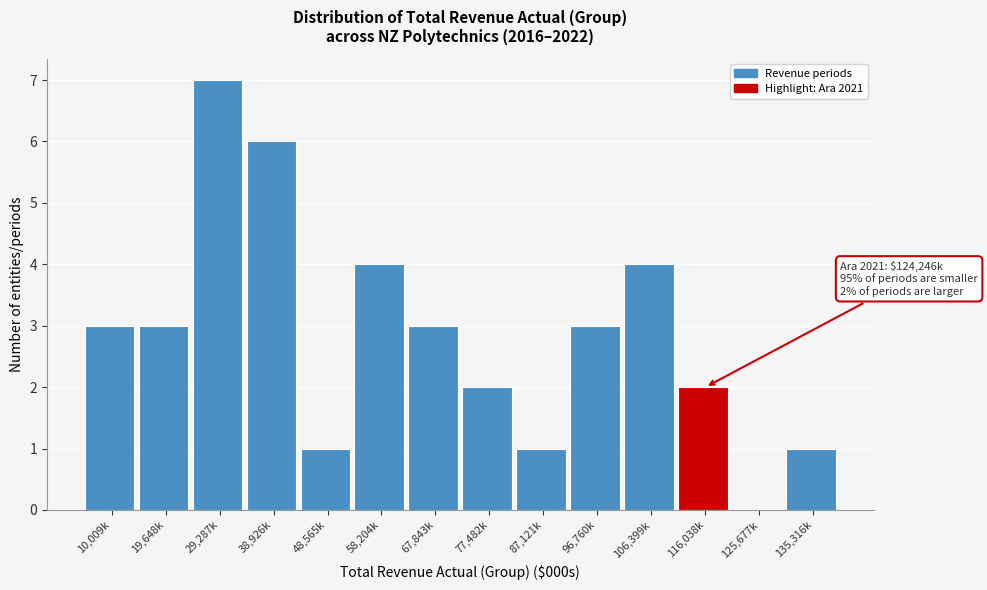

Reading right to left, transcribe all the data shown in this chart.

135,316k=1	125,677k=0	116,038k=2	106,399k=4	96,760k=3	87,121k=1	77,482k=2	67,843k=3	58,204k=4	48,565k=1	38,926k=6	29,287k=7	19,648k=3	10,009k=3